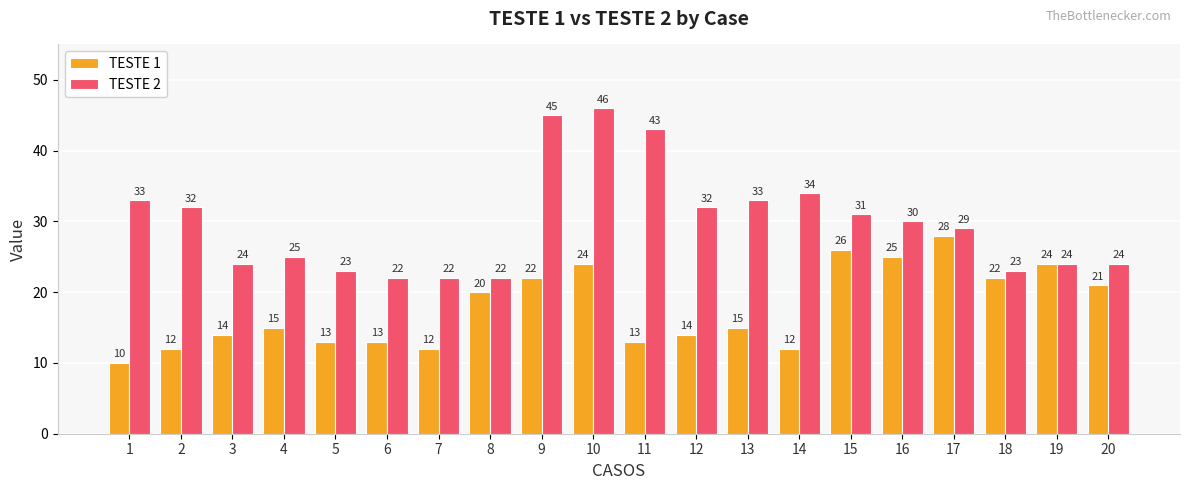

How many categories are shown in the chart?

20